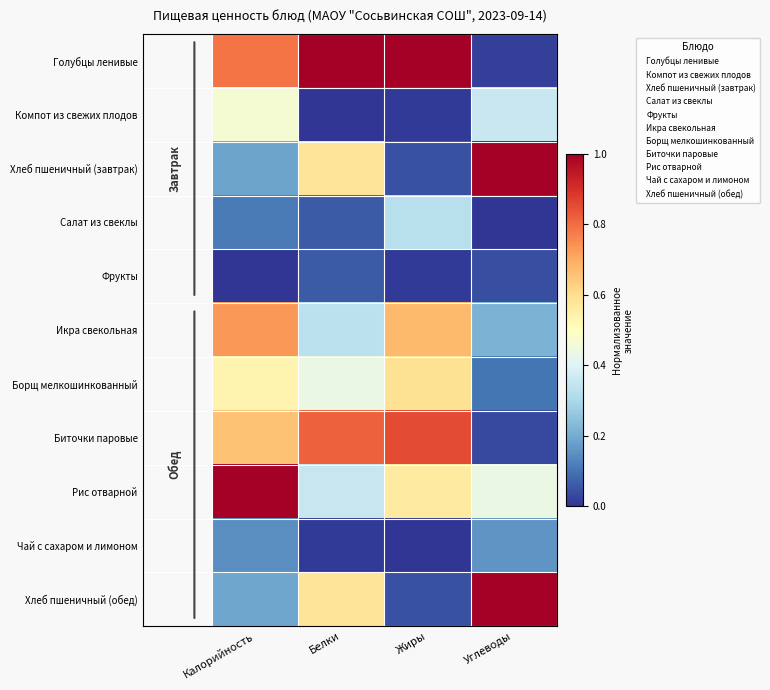

At how many categories does at least one series exceed 0?

4